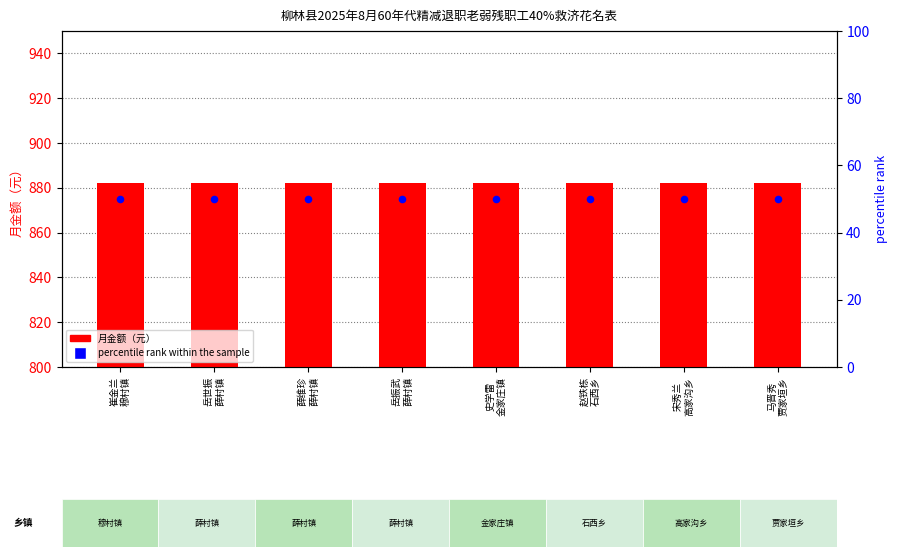

What are all the series names shown in the legend?

月金额（元）, percentile rank within the sample